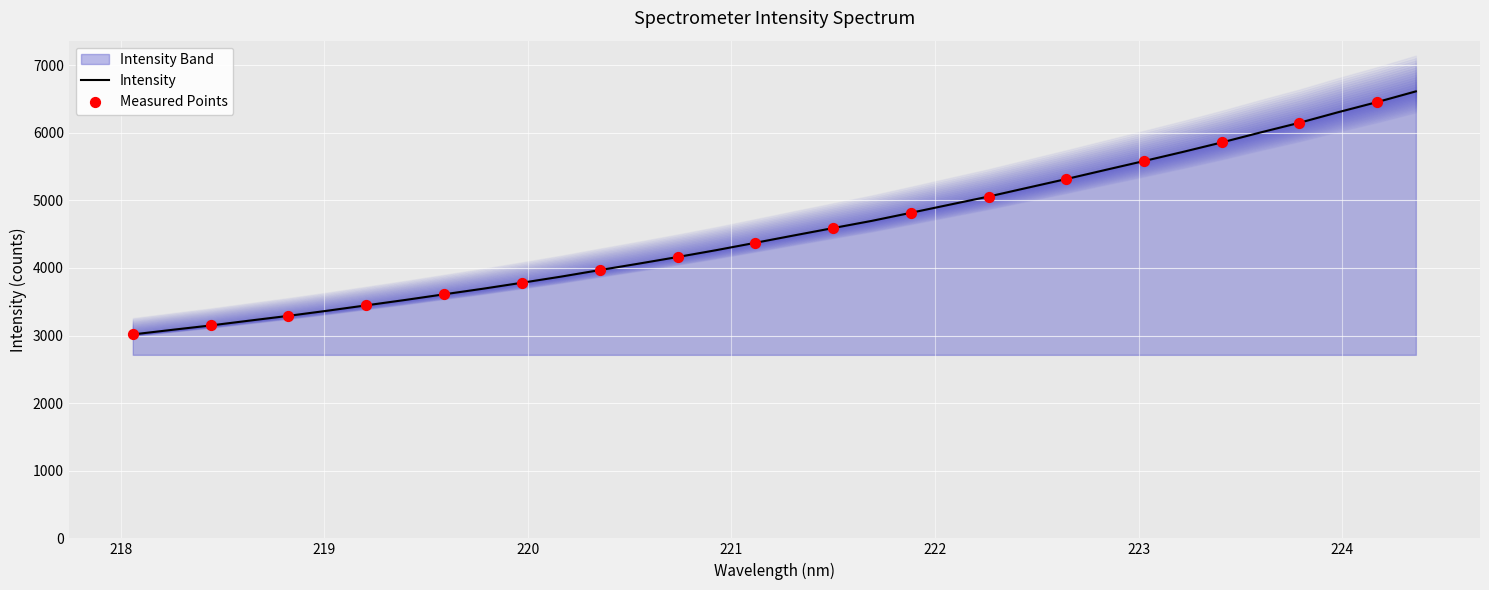

Between 223.408 and 219.3979, which is larger?

223.408